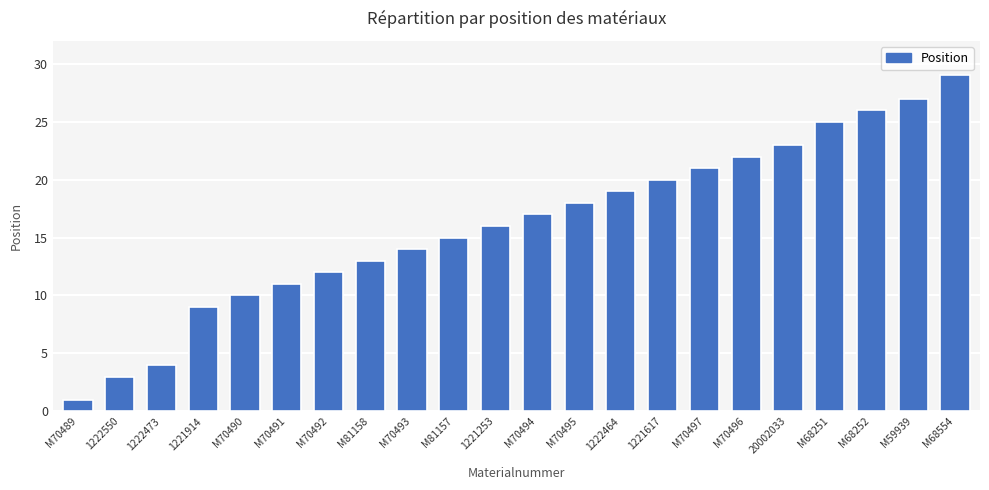

What is the sum of the values at 1221253 and M70491?

27